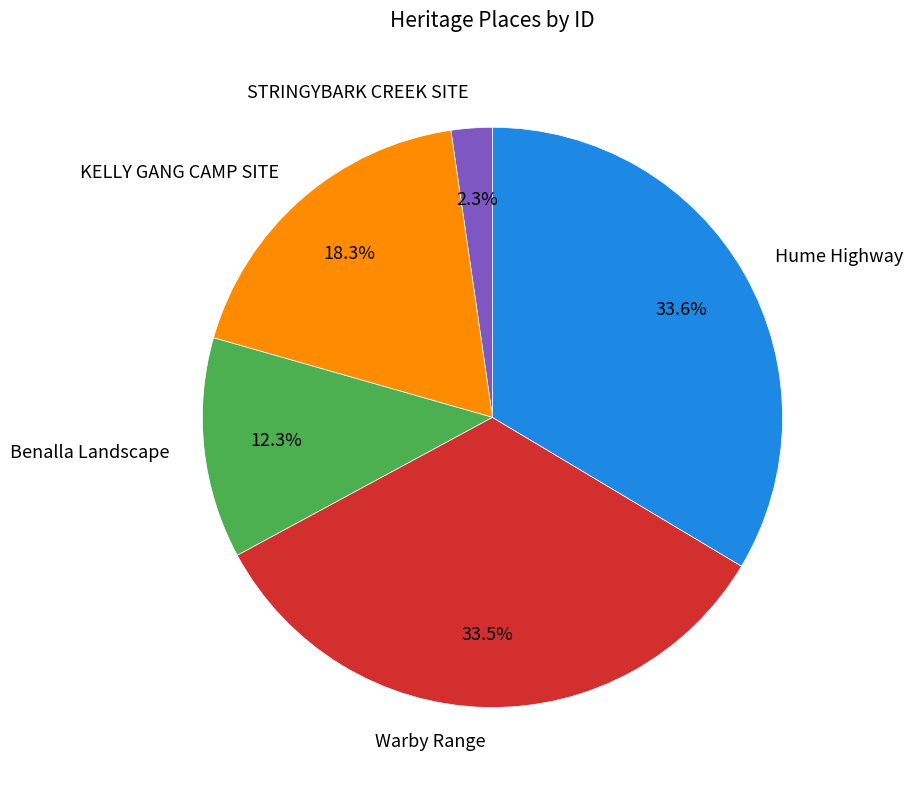

What is the smallest slice in the pie chart?

STRINGYBARK CREEK SITE